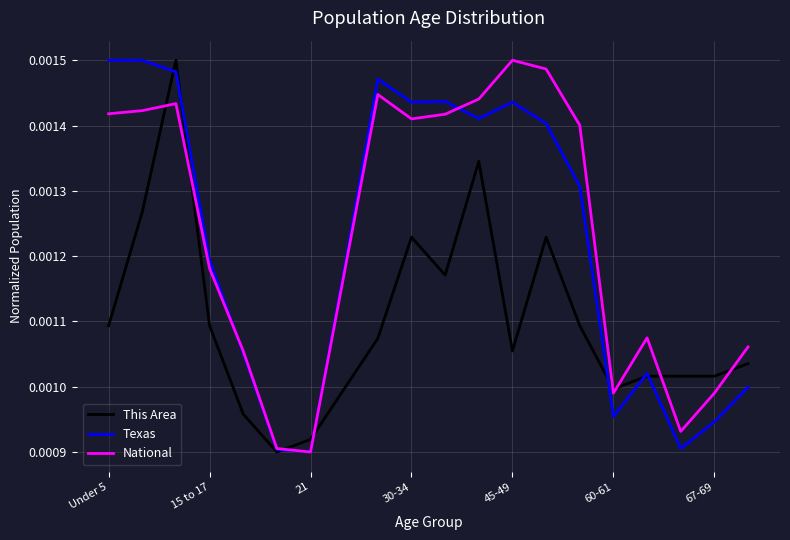

Does the chart display data point markers on the line(s)?

No